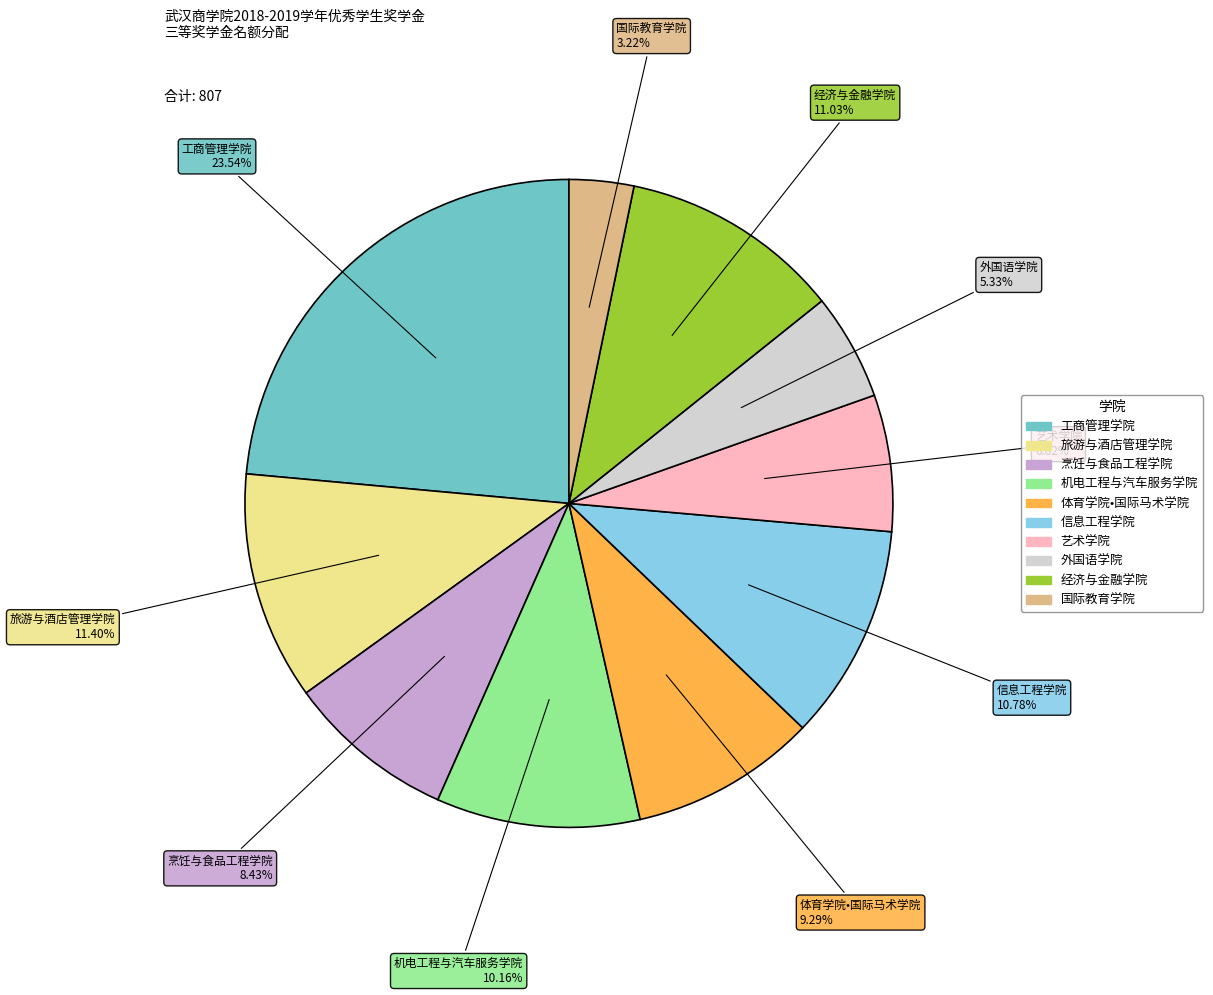

True or false: 机电工程与汽车服务学院 accounts for 10% of the total.

True